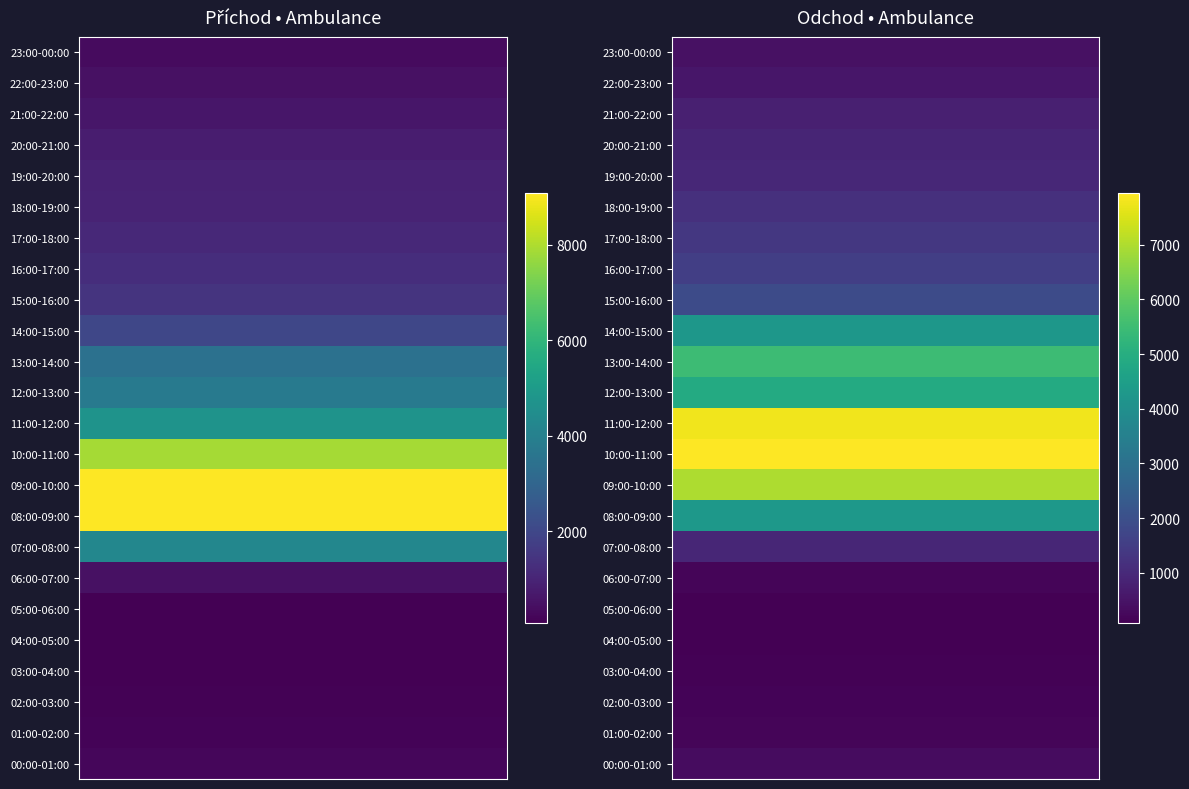

The Odchod series shows 1528 at 16:00-17:00. True or false?

True